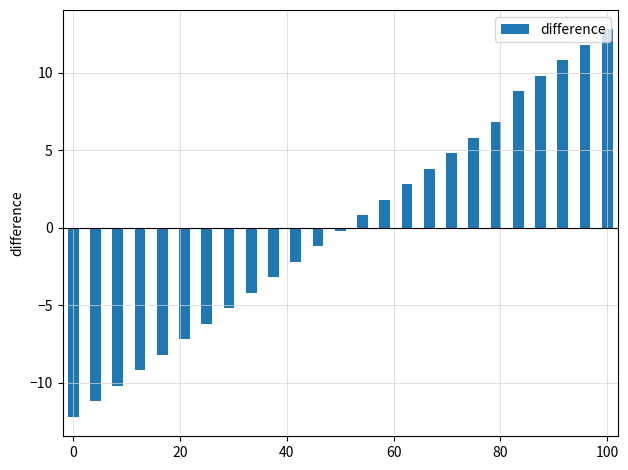

What is the value of the 4th bar from the left?

-9.2